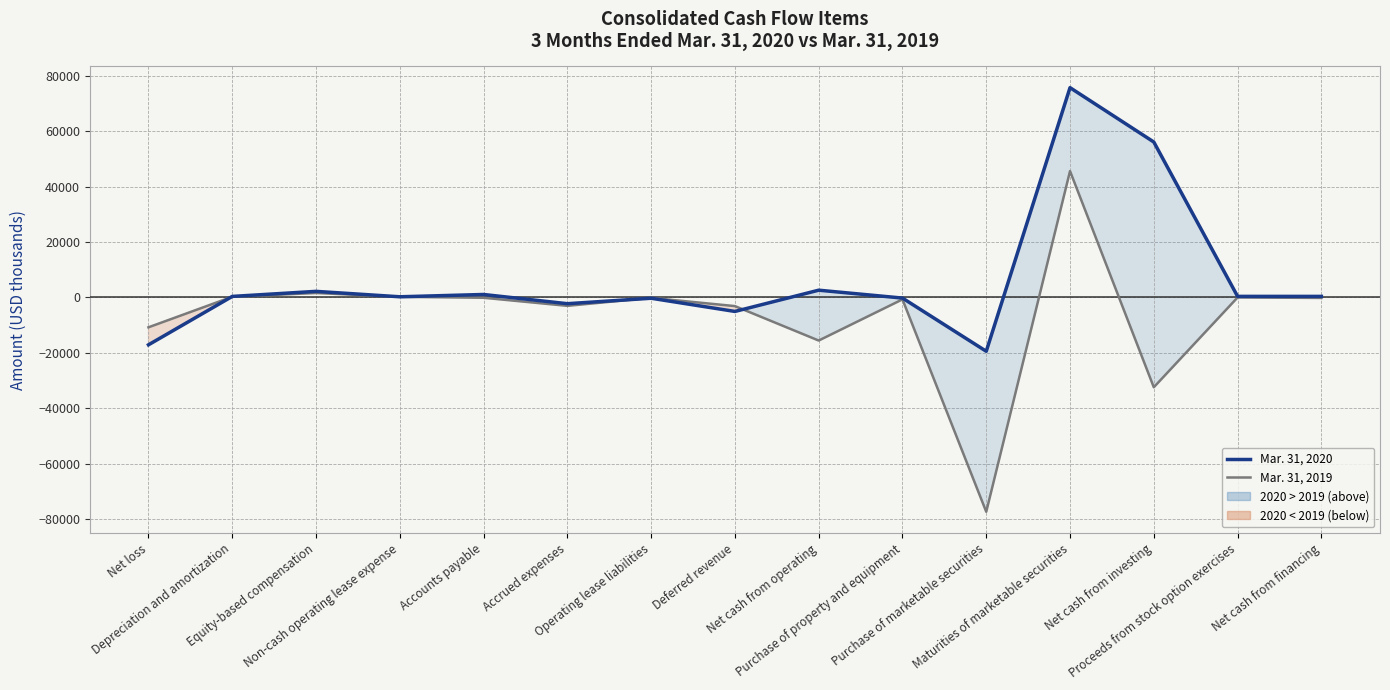

How many interior local peaks does the Mar. 31, 2019 series have?

5